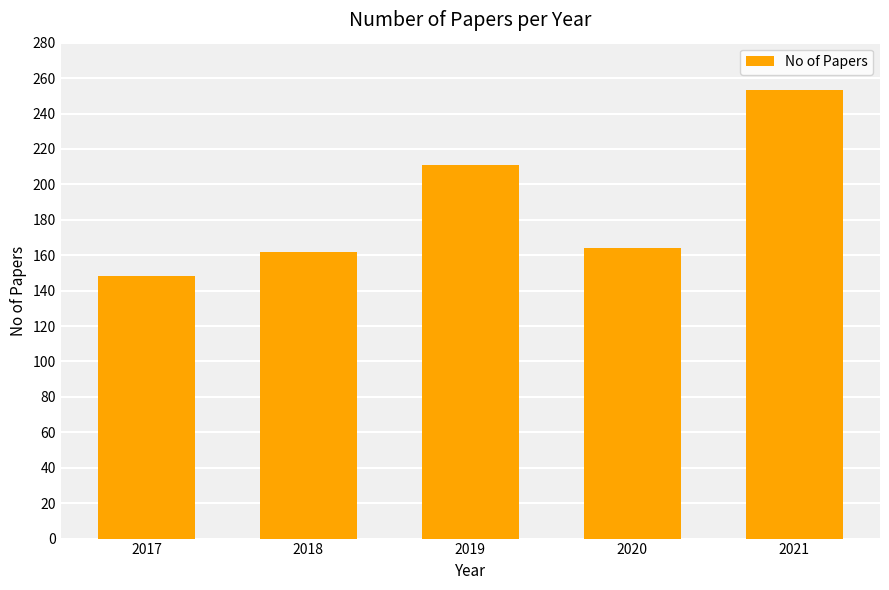

How many values are below 164?

2